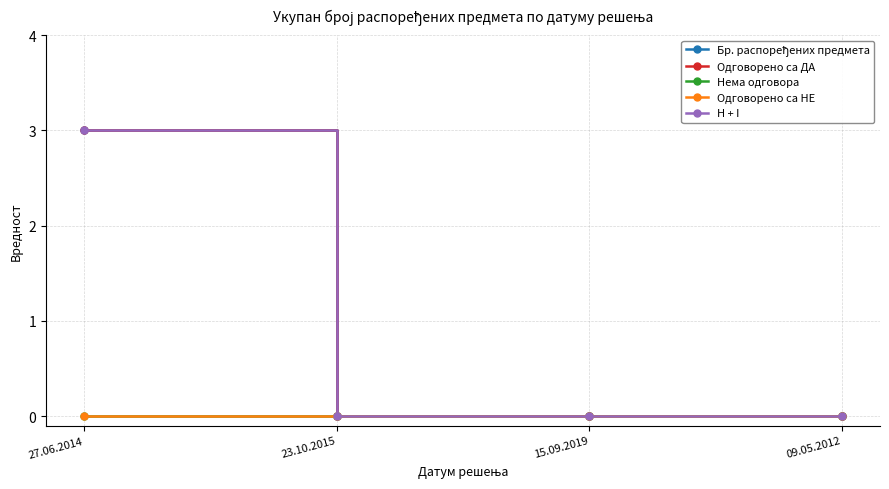

Reading left to right, list all the values displayed in this chart.

Бр. распоређених предмета: 3	0	0	0
Одговорено са ДА: 3	0	0	0
Нема одговора: 0	0	0	0
Одговорено са НЕ: 0	0	0	0
H + I: 3	0	0	0